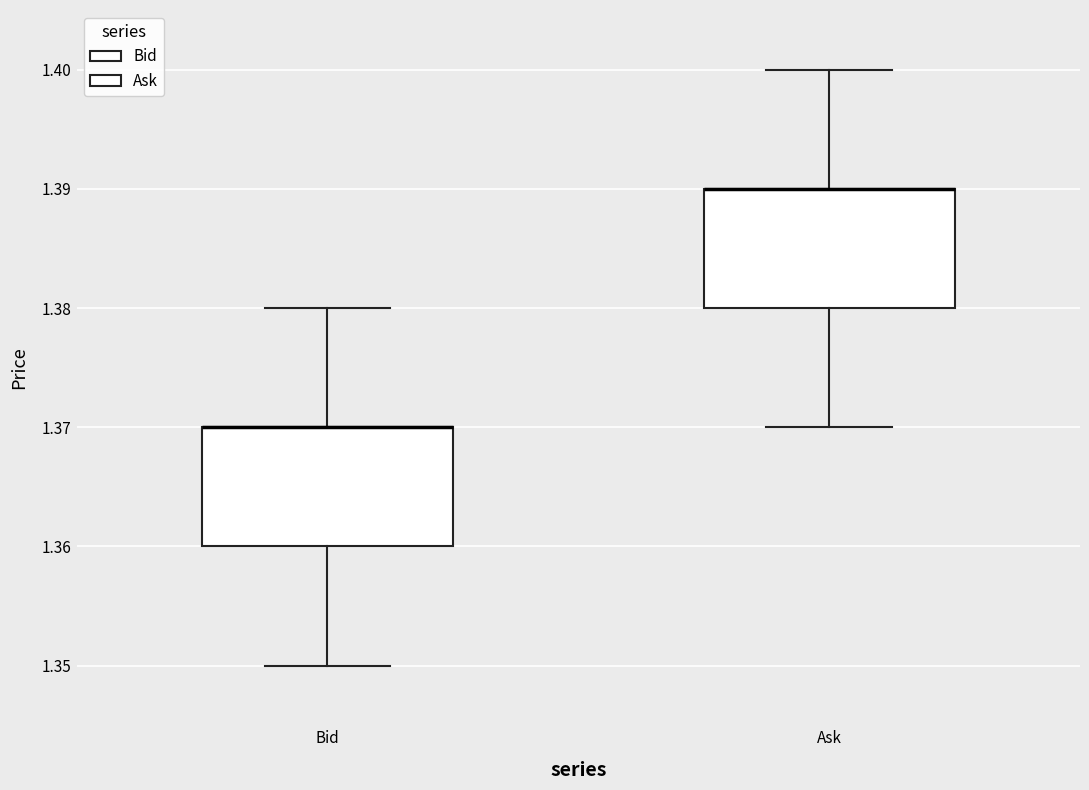

Where does the upper whisker of the box for Ask end on the y-axis? The values are not printed on the chart, so give them approximately, as read against the axis.

1.40